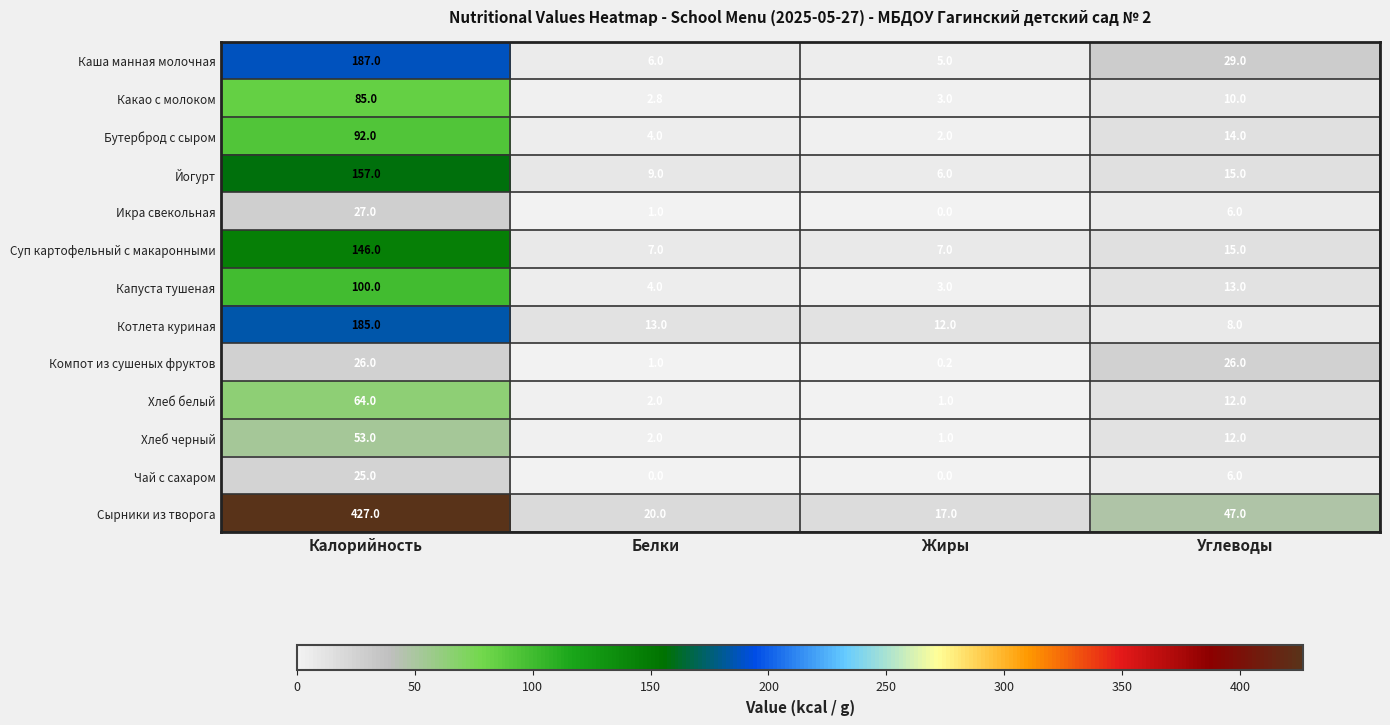

The Капуста тушеная series shows 4.0 at Белки. True or false?

True